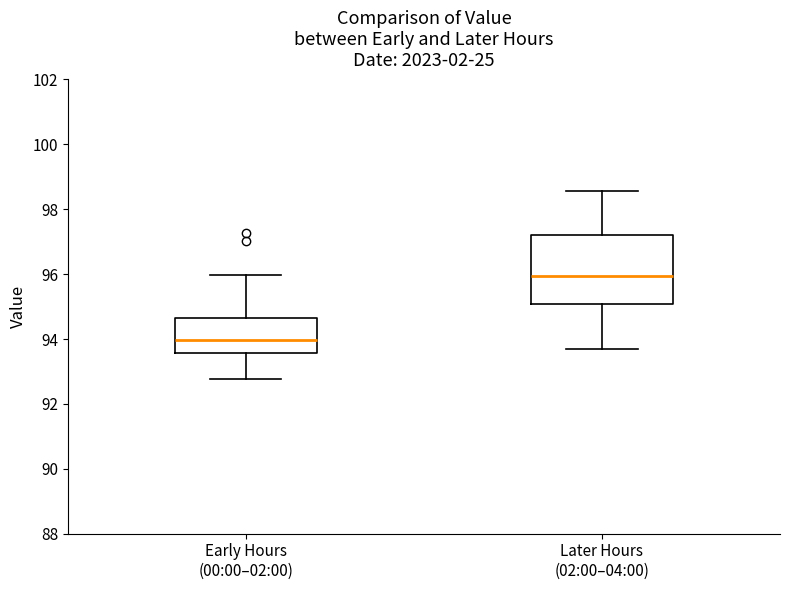

Which box's median line is the lowest?

Early Hours (00:00–02:00)